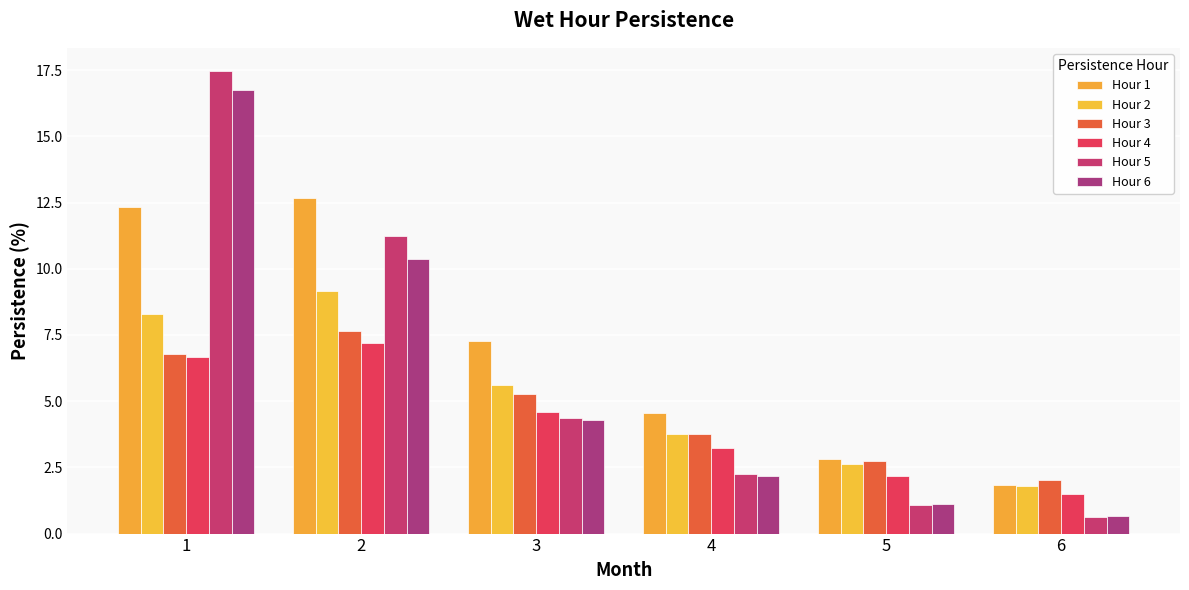

What are all the series names shown in the legend?

Hour 1, Hour 2, Hour 3, Hour 4, Hour 5, Hour 6